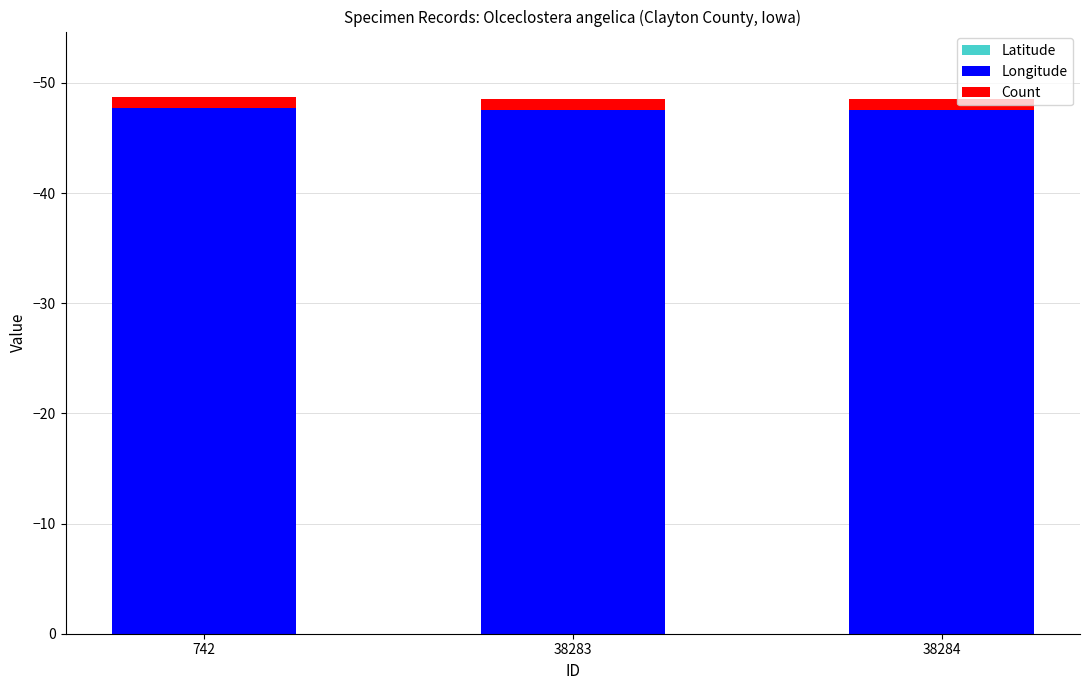

How many groups of bars are there?

3